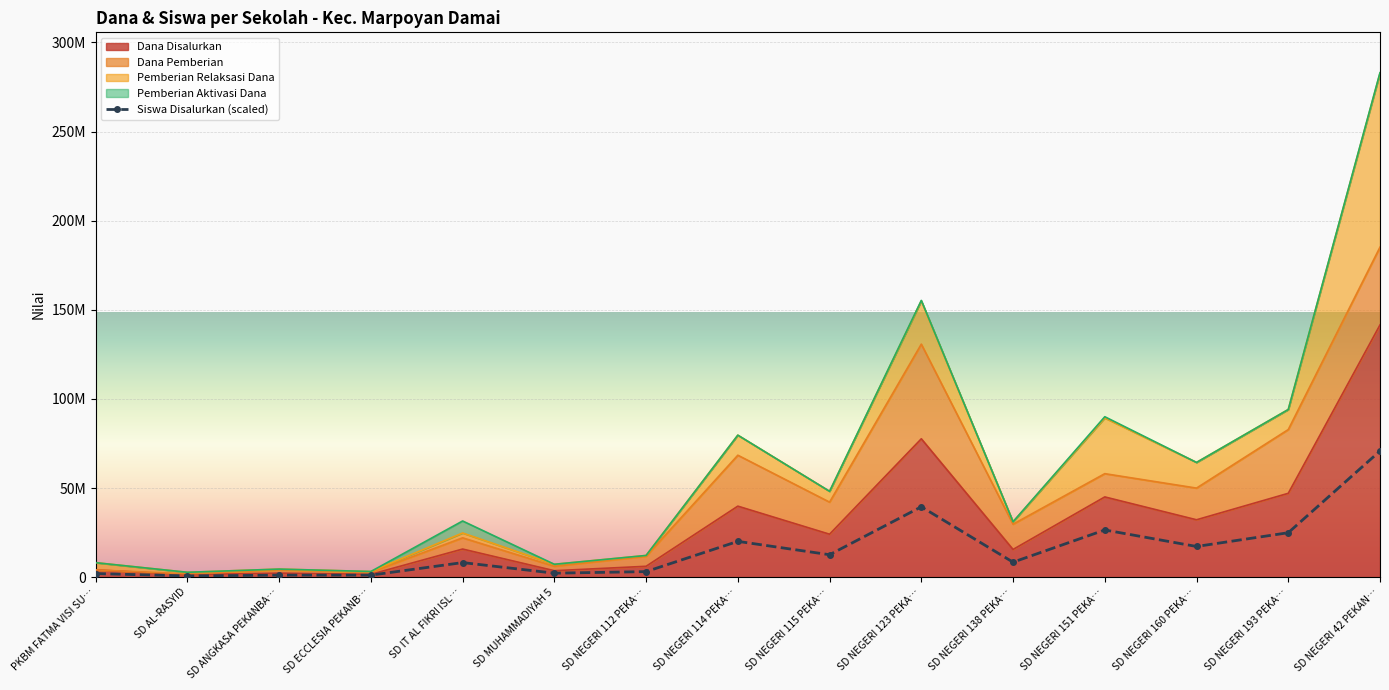

Where is the first local minimum?

SD AL-RASYID